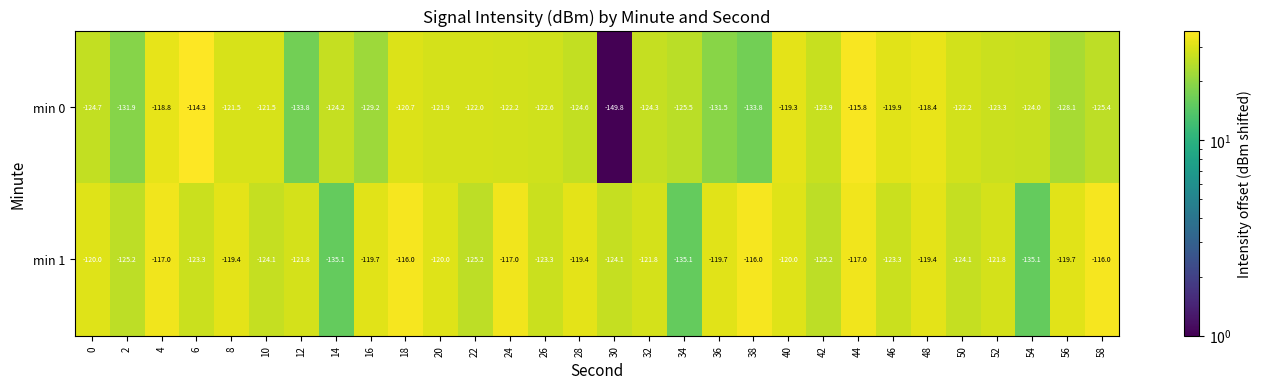

The min 0 series shows -198.1 at 44. True or false?

False